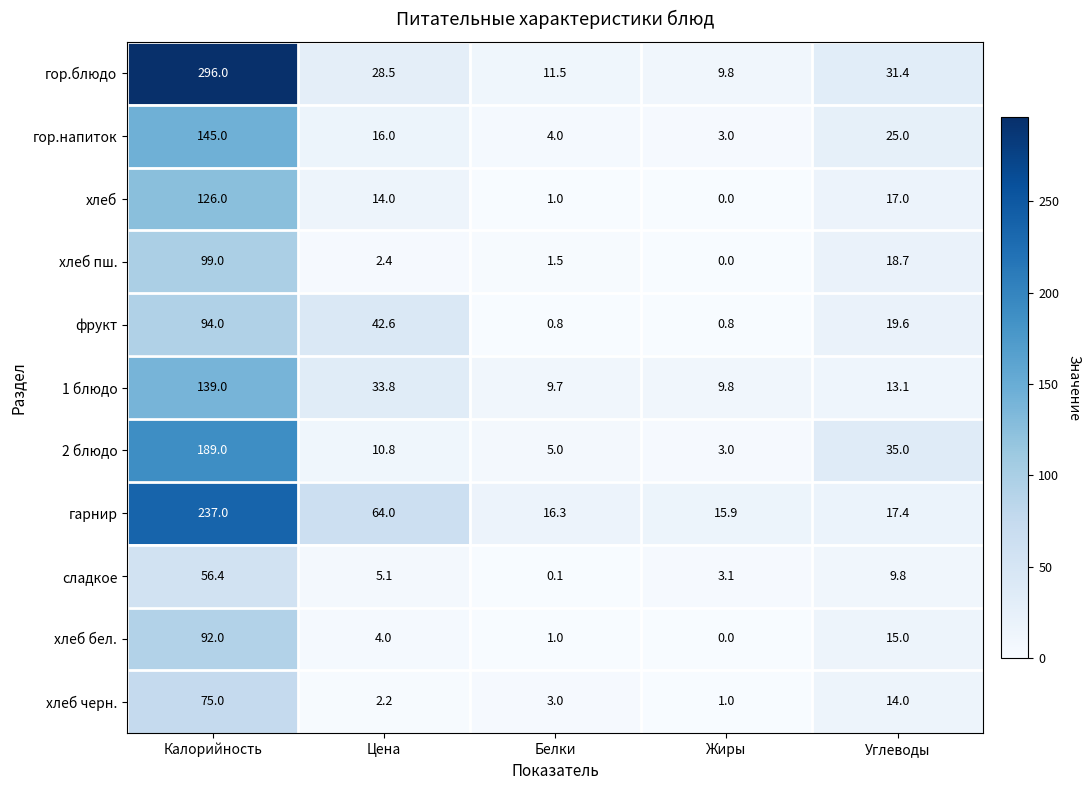

At Калорийность, list the series in order from smallest to largest.

сладкое, хлеб черн., хлеб бел., фрукт, хлеб пш., хлеб, 1 блюдо, гор.напиток, 2 блюдо, гарнир, гор.блюдо